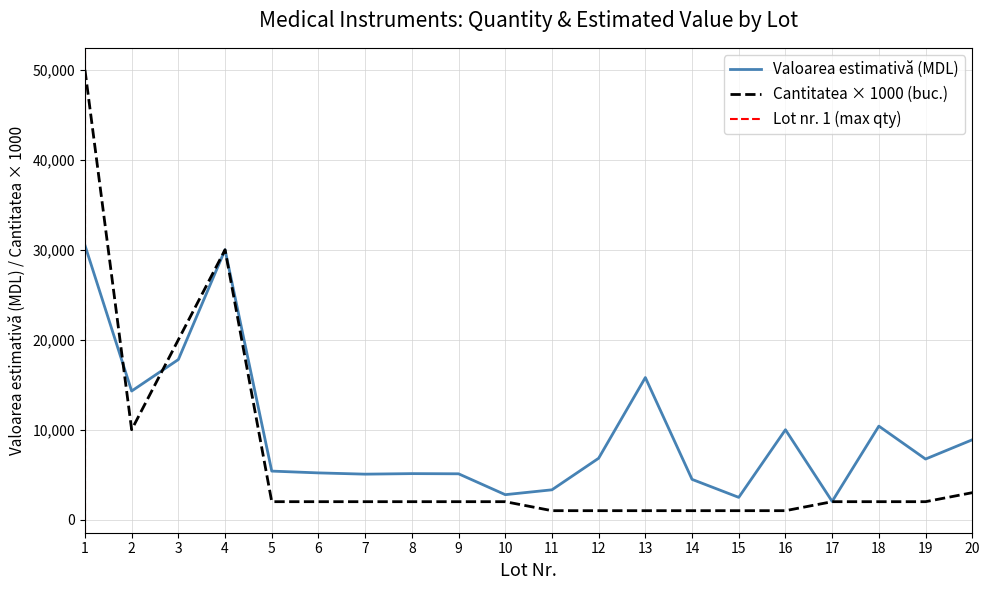

What is the smallest value displayed?

1000